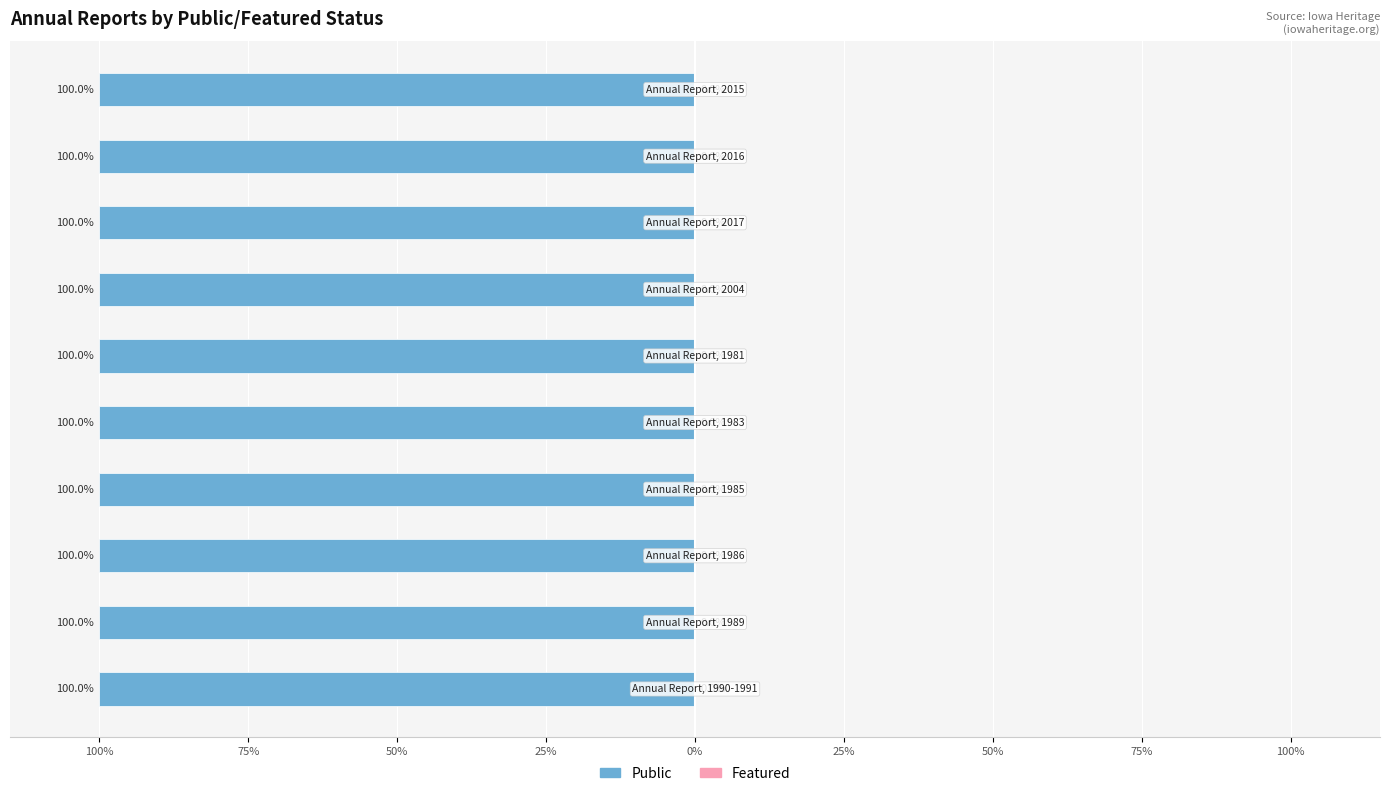

What is the label of the 5th bar from the right?

Annual Report, 1981